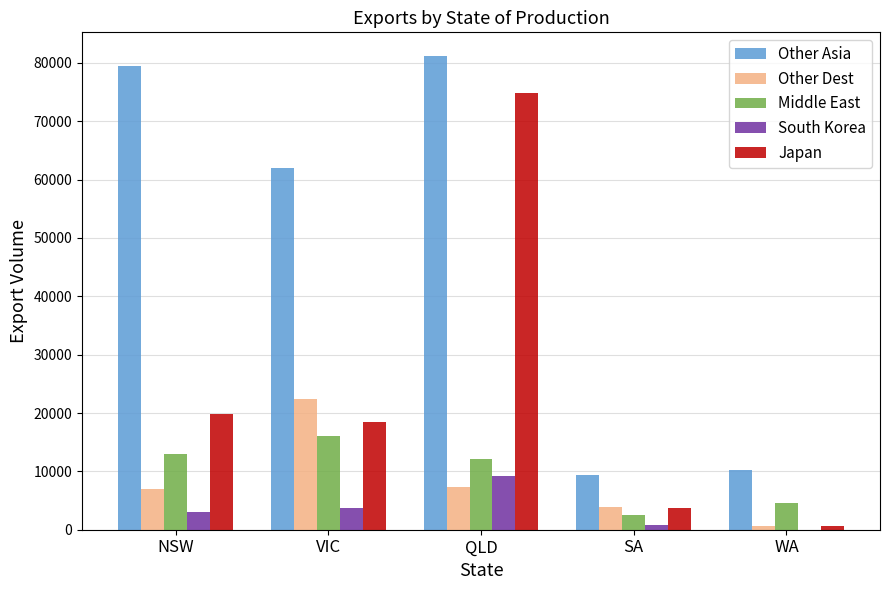

At which category does the chart reach its peak across all series?

QLD